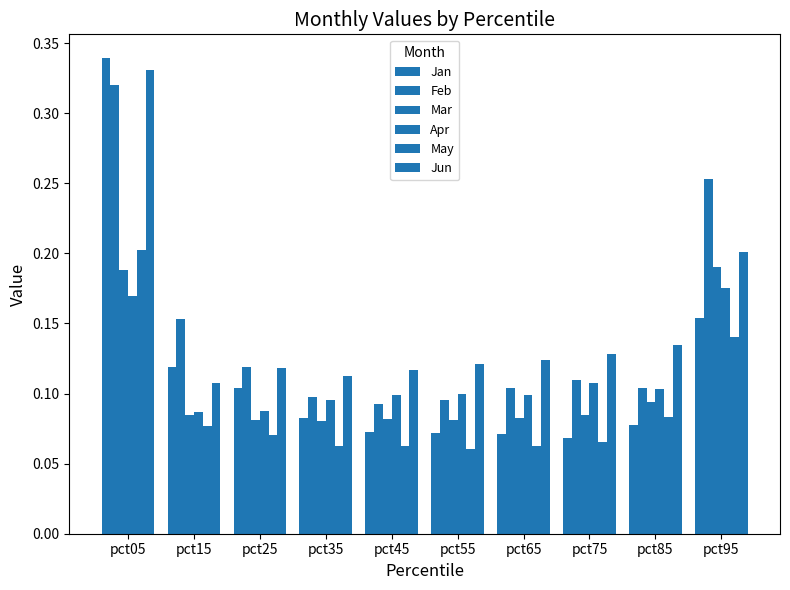

Reading right to left, what are all the values shown in this chart?

Jan: 0.2	0.1	0.1	0.1	0.1	0.1	0.1	0.1	0.1	0.3
Feb: 0.3	0.1	0.1	0.1	0.1	0.1	0.1	0.1	0.2	0.3
Mar: 0.2	0.1	0.1	0.1	0.1	0.1	0.1	0.1	0.1	0.2
Apr: 0.2	0.1	0.1	0.1	0.1	0.1	0.1	0.1	0.1	0.2
May: 0.1	0.1	0.1	0.1	0.1	0.1	0.1	0.1	0.1	0.2
Jun: 0.2	0.1	0.1	0.1	0.1	0.1	0.1	0.1	0.1	0.3